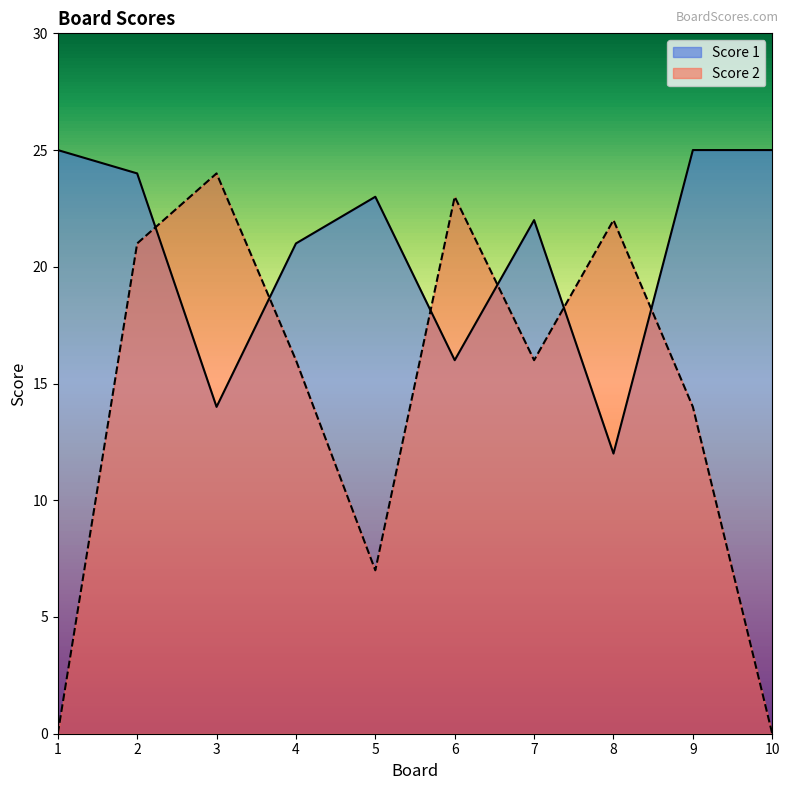

Where does the Score 1 series first go above 23?

1